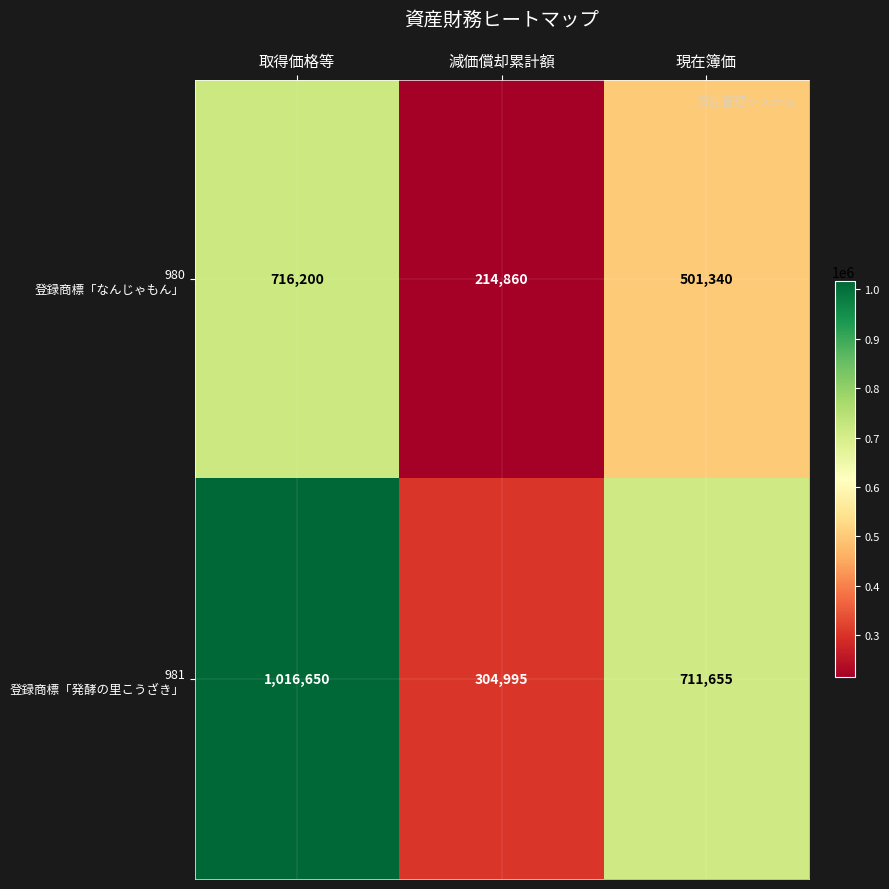

What is the difference between the highest and lowest values at 現在簿価?

210315